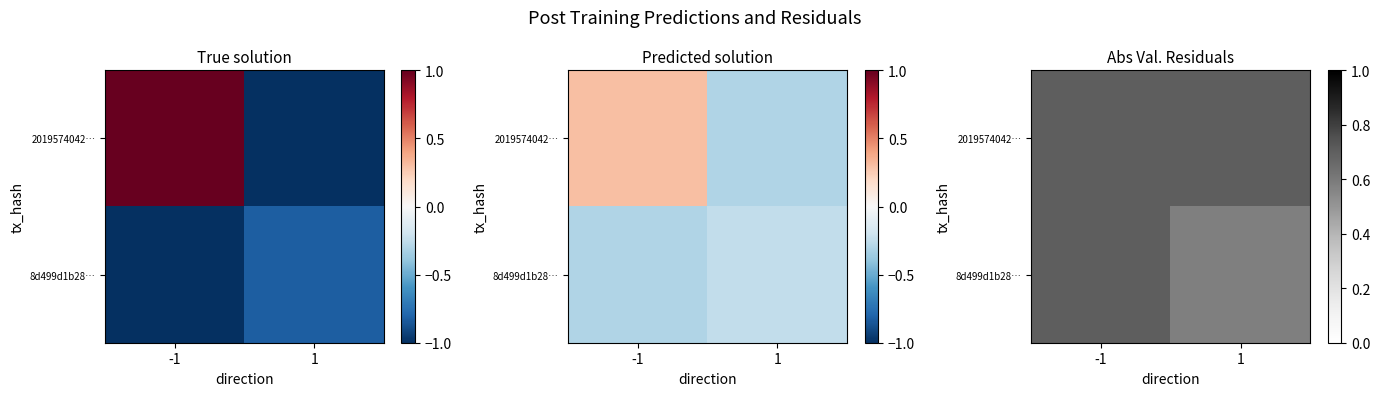

What is the maximum value for 8d499d1b28…?

0.7